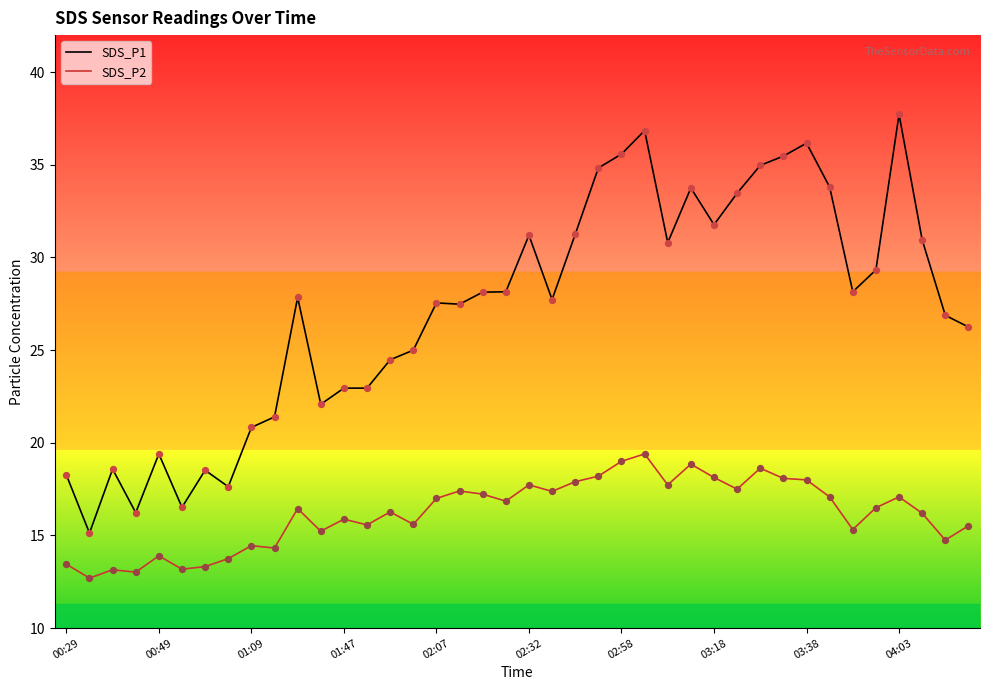

Which series has the largest range (max minus min)?

SDS_P1